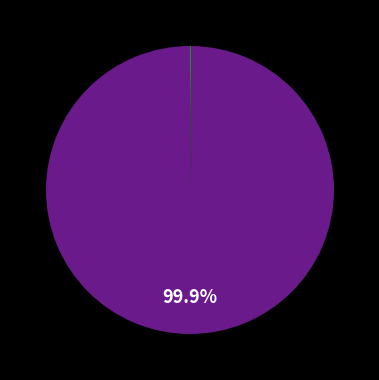

To the nearest percent, what is the average slice percentage?

50%